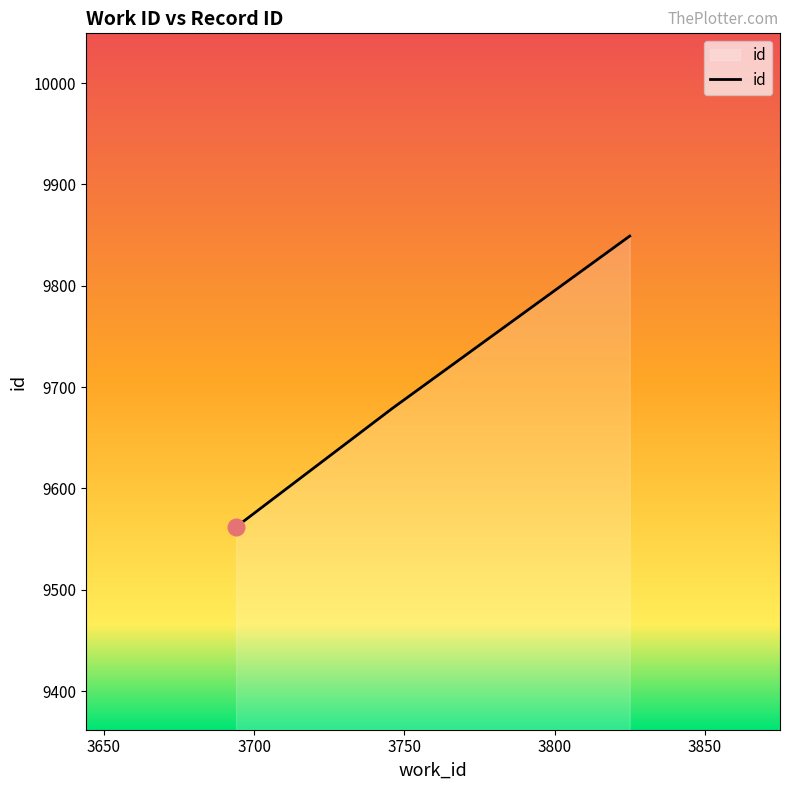

What is the difference between the maximum and minimum values?

287